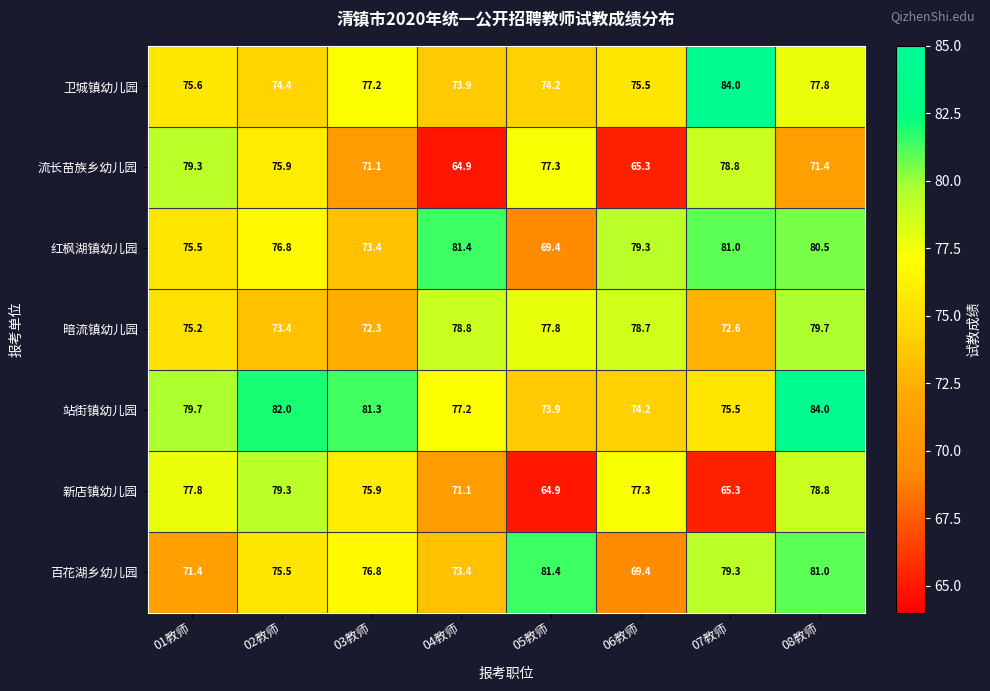

Where does the 卫城镇幼儿园 series first go above 75?

01教师